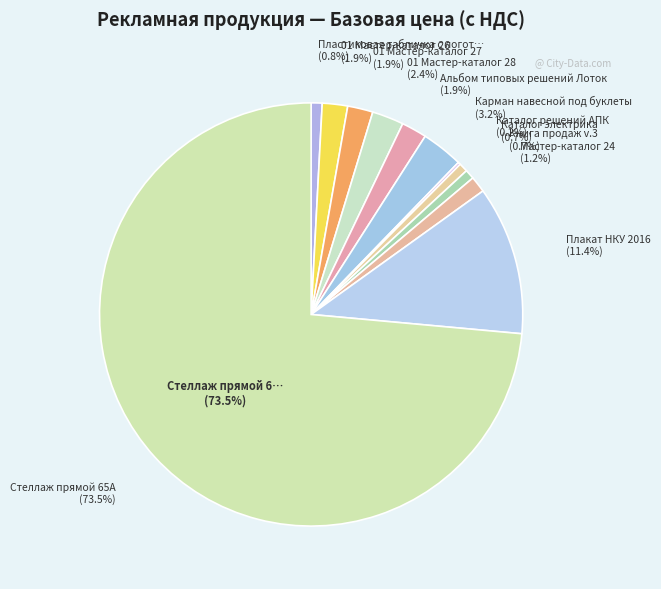

Rank the categories by value from lowest to highest.

Каталог решений АПК, Каталог электрика, Книга продаж v.3, Пластиковая табличка с логотипом, Мастер-каталог 24, 01 Мастер-каталог 26, 01 Мастер-каталог 27, Альбом типовых решений Лоток, 01 Мастер-каталог 28, Карман навесной под буклеты, Плакат НКУ 2016, Стеллаж прямой 65А